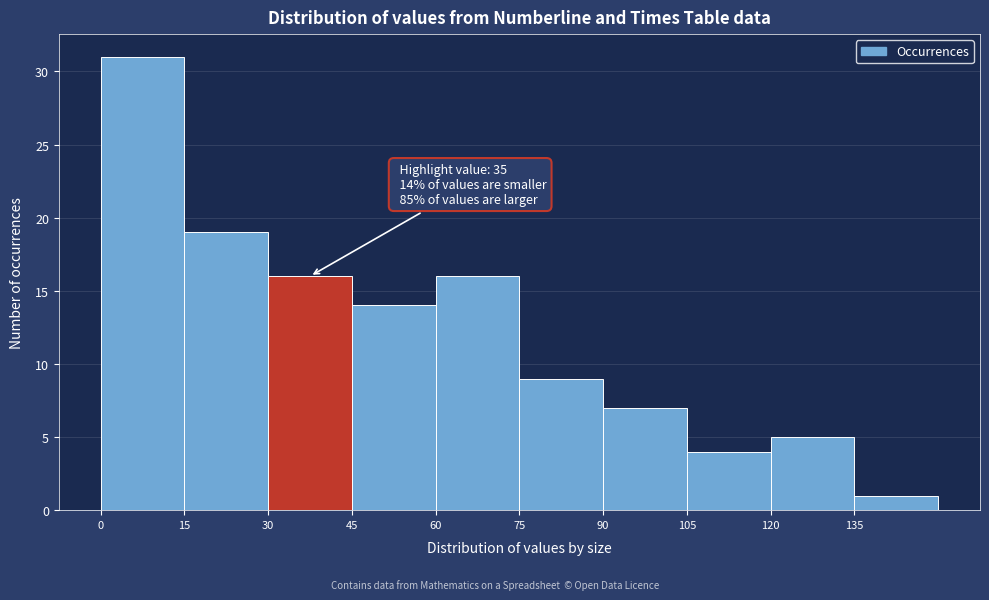

Which range on the x-axis has the tallest bar?

0 to 15